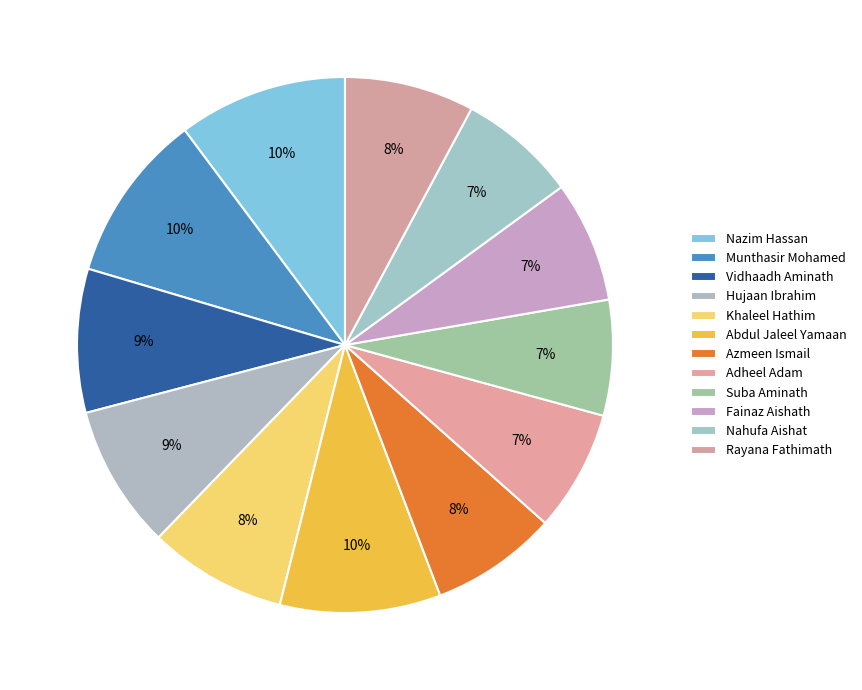

To the nearest percent, what is the combined percentage of Hujaan Ibrahim and Rayana Fathimath?

16%